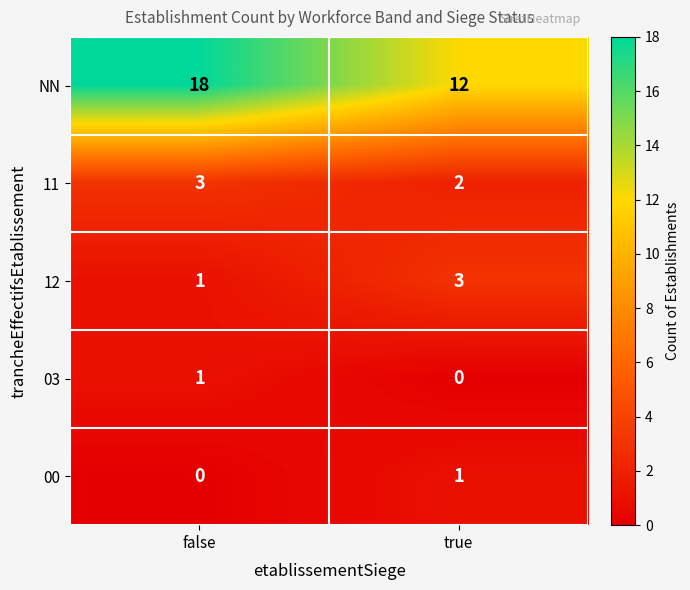

At how many categories does at least one series exceed 14?

1